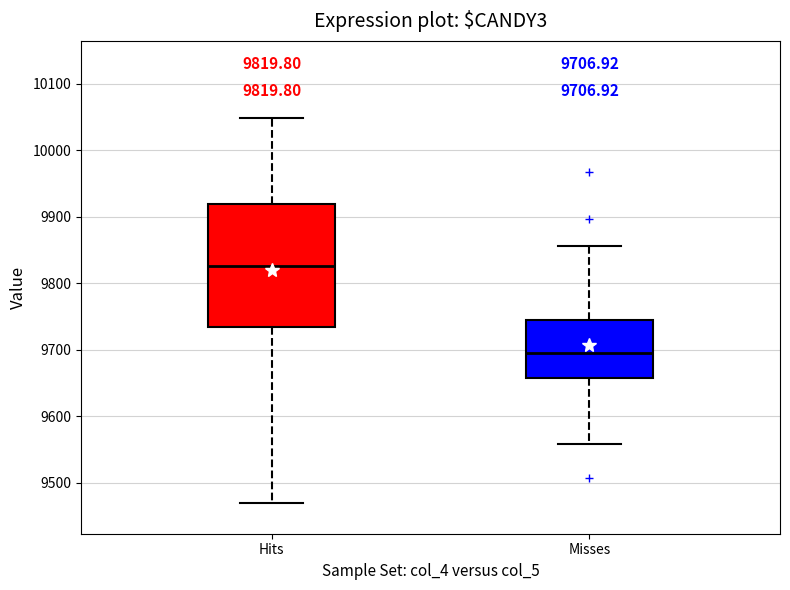

Which box's median line is the highest?

Hits